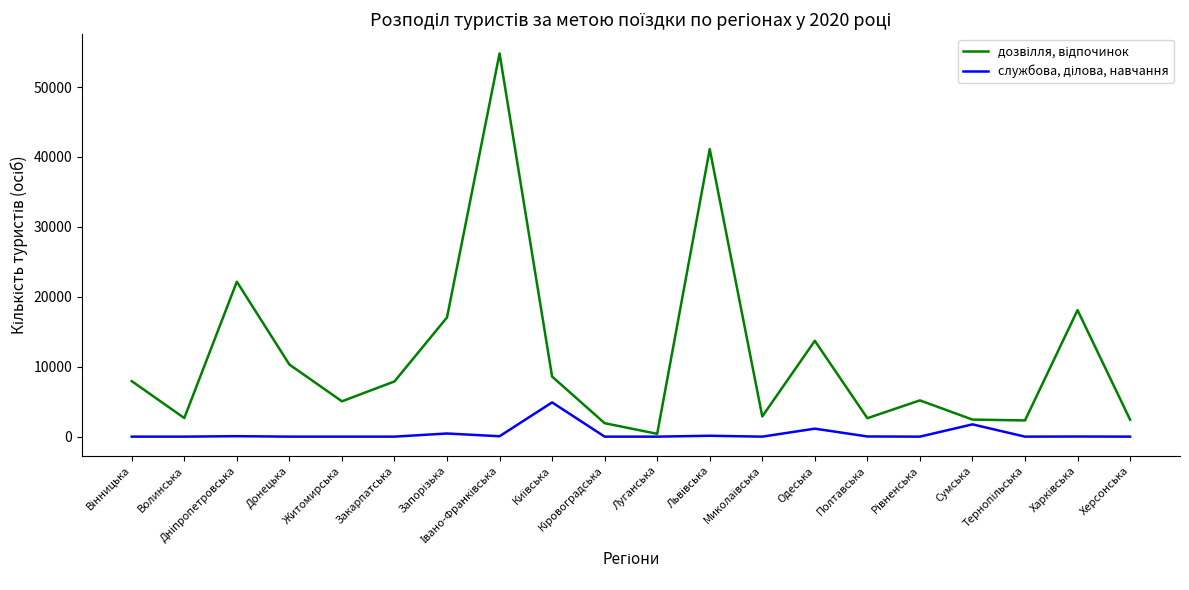

The дозвілля, відпочинок series shows 3430 at Полтавська. True or false?

False